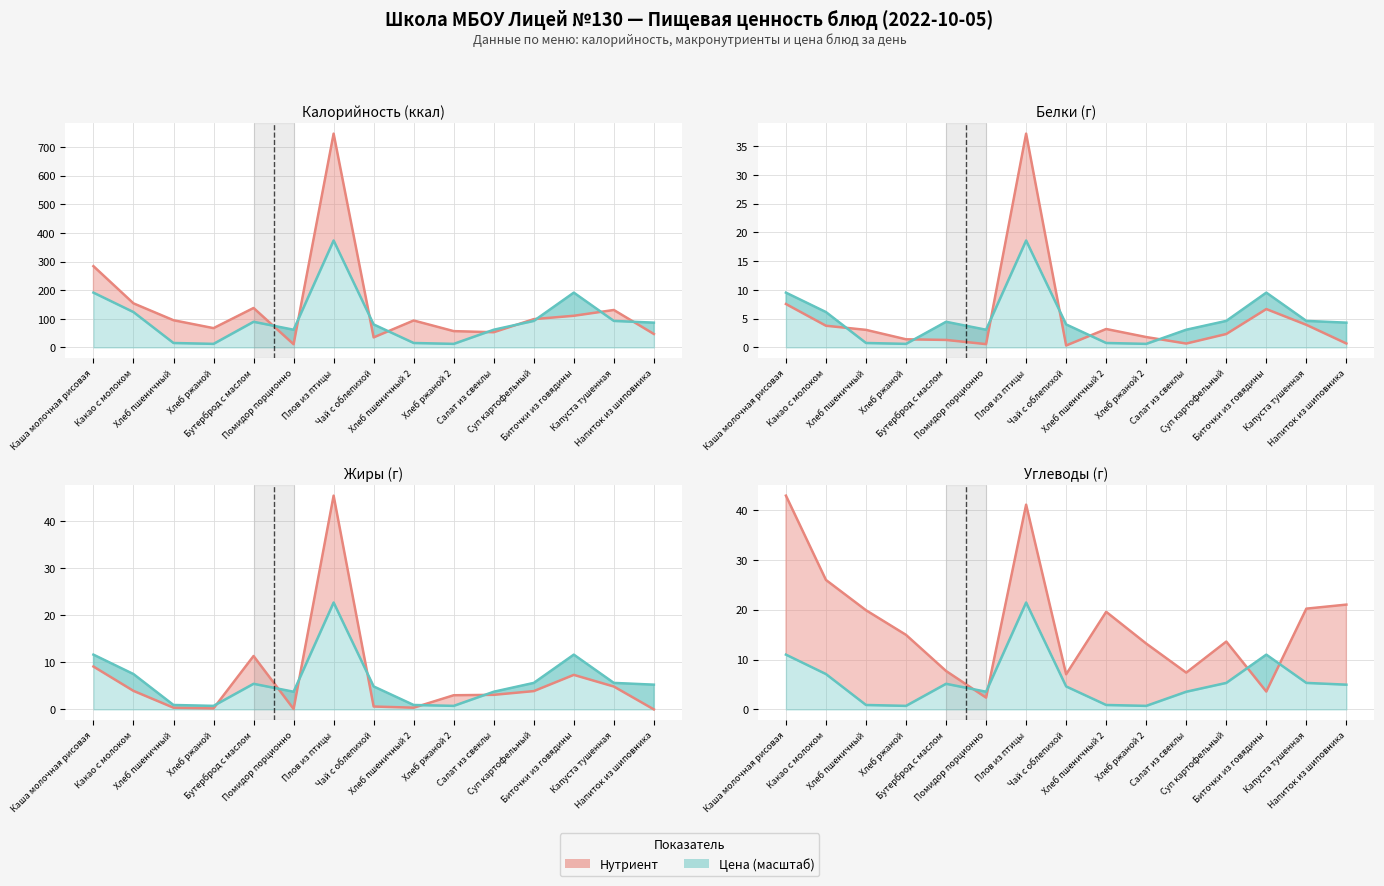

At which label does Калорийность first exceed 94?

Каша молочная рисовая